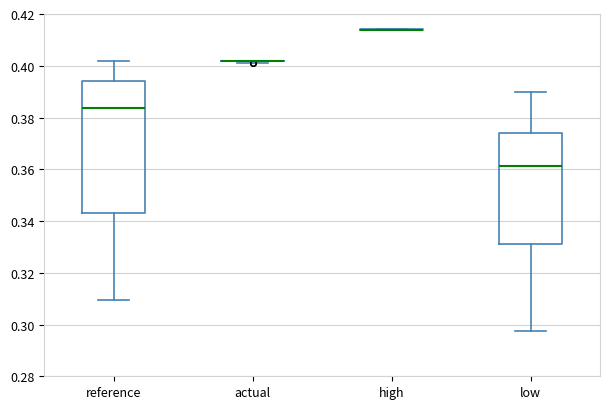

Reading left to right, read every box against the y-axis: the position of its median line, the range the box covers, and the ends of its whiskers. The values are not printed on the chart, so give them approximately, as read against the axis.

reference: median 0.384, box 0.344 to 0.394, whiskers 0.310 to 0.402
actual: box collapsed to a line at 0.402, whiskers 0.402 to 0.402
high: box collapsed to a line at 0.414, whiskers 0.414 to 0.414
low: median 0.362, box 0.330 to 0.374, whiskers 0.298 to 0.390